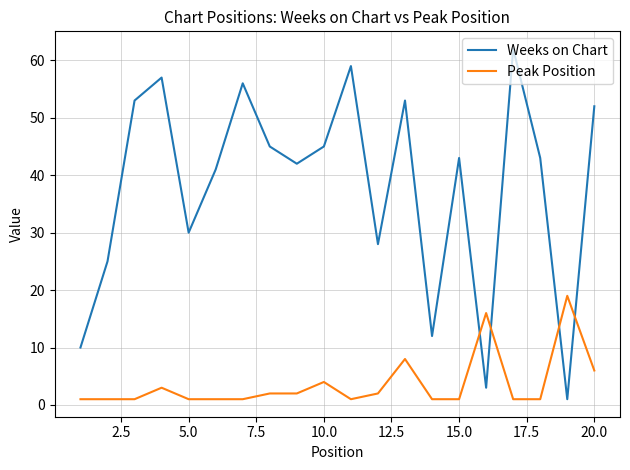

True or false: Peak Position and Weeks on Chart intersect in this chart.

True